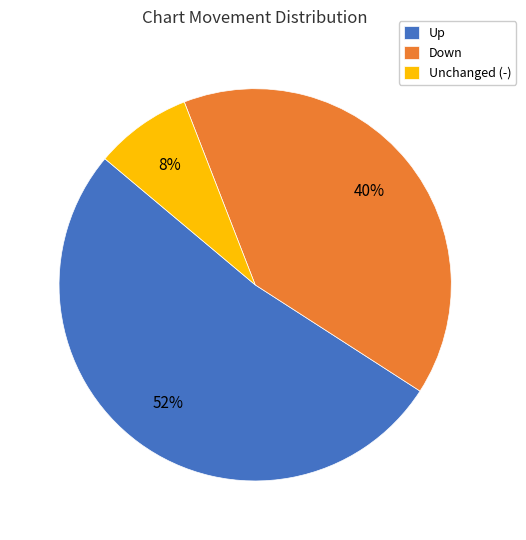

True or false: Down accounts for 31% of the total.

False